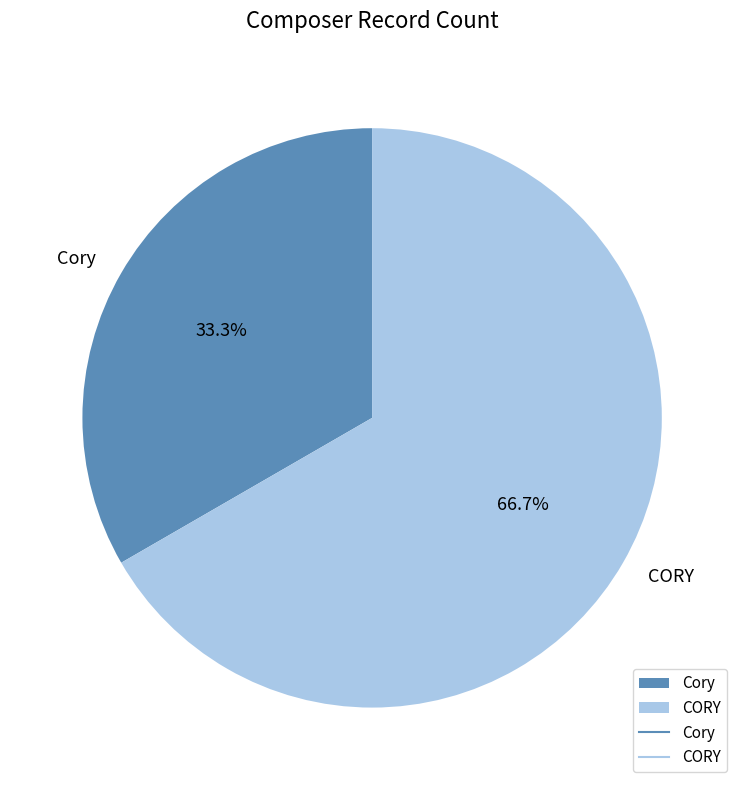

Which slice is the smallest?

Cory